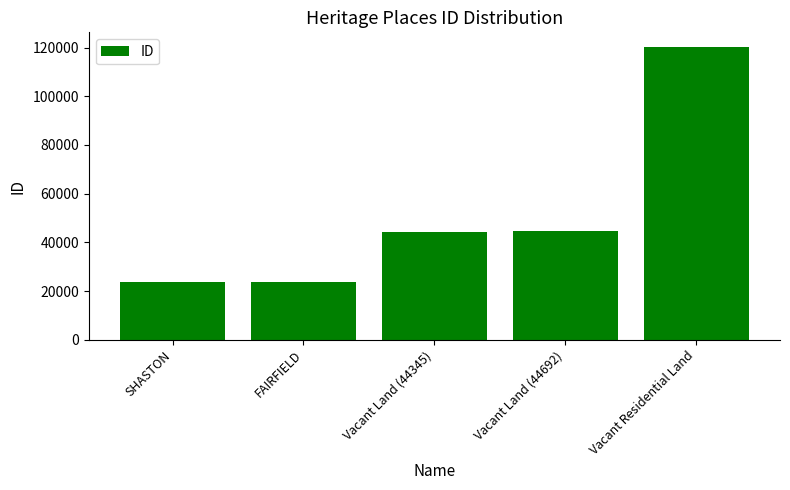

How many series are shown in this chart?

1